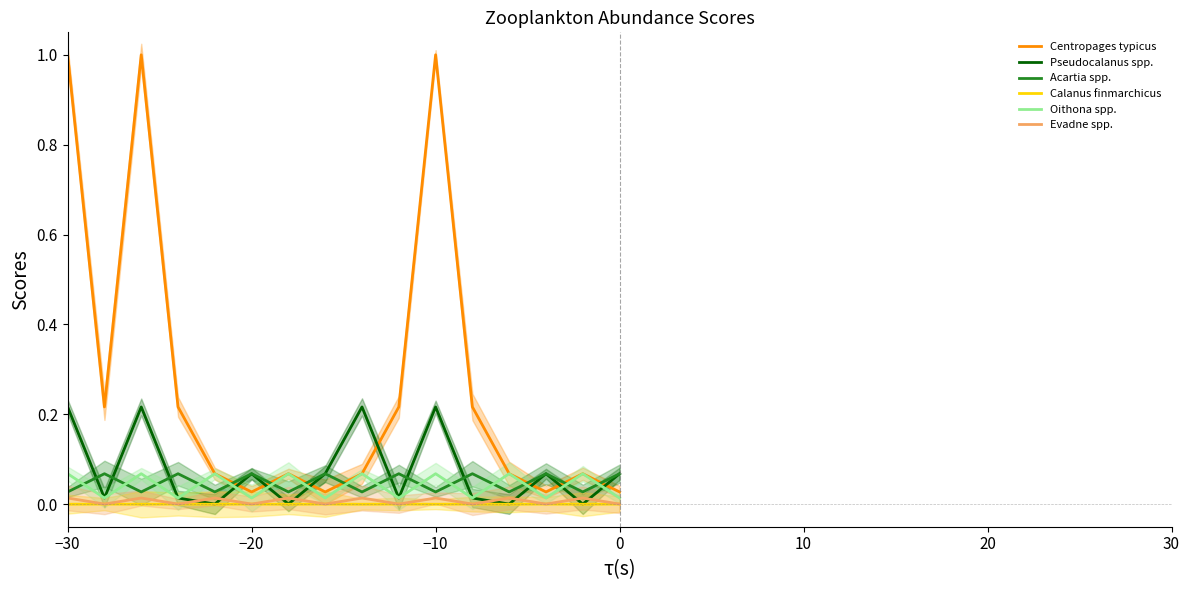

Is it true that Evadne spp. equals 0.0 at −20?

True